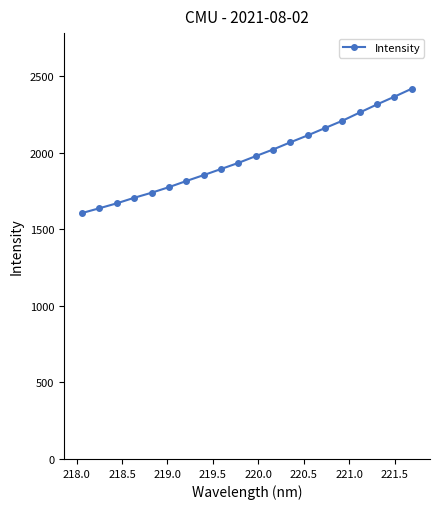

True or false: the data has more than 1 interior local peaks.

False